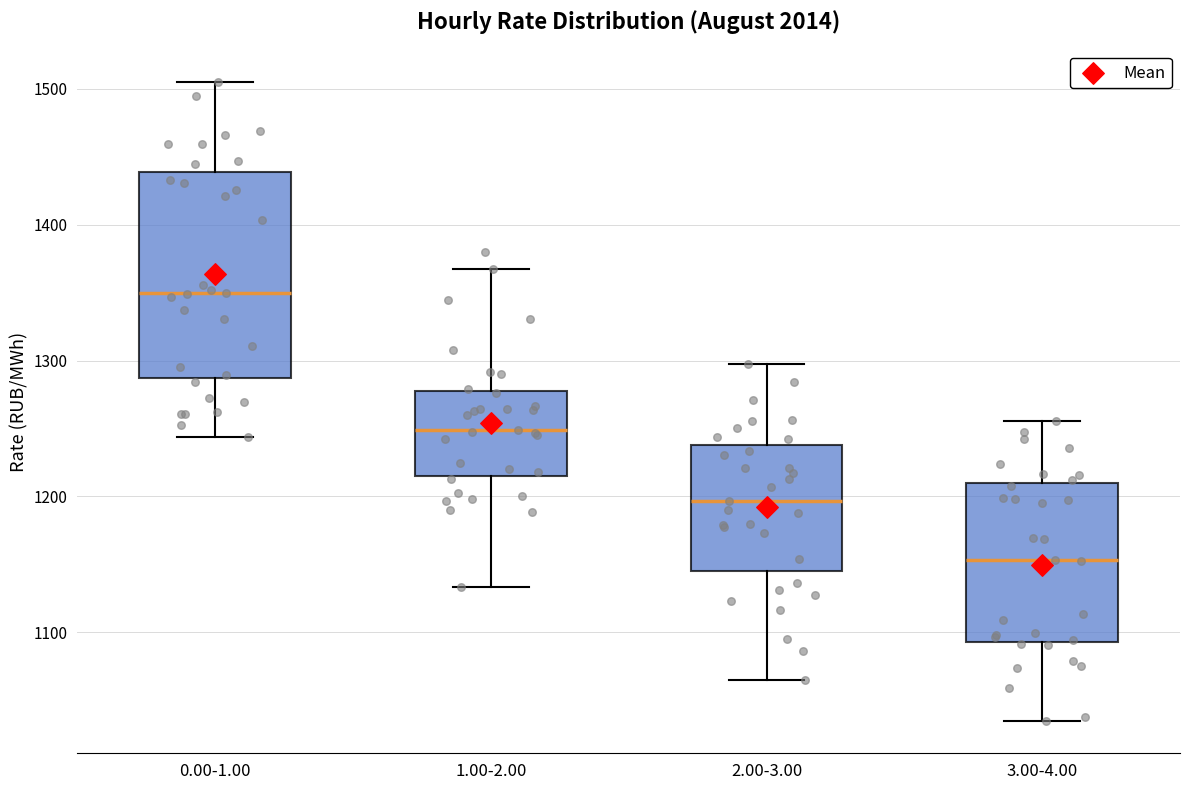

Which box has the lowest median line?

3.00-4.00